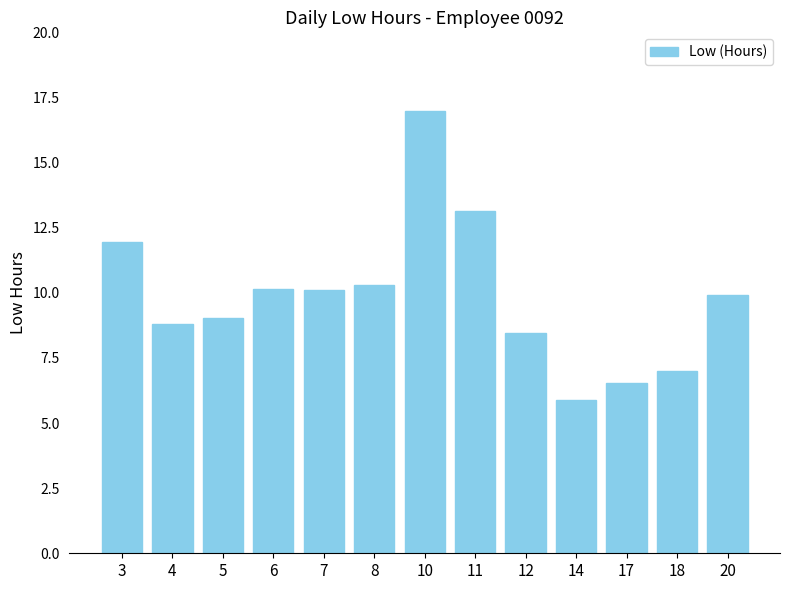

What value does the data have at 18?

7.0